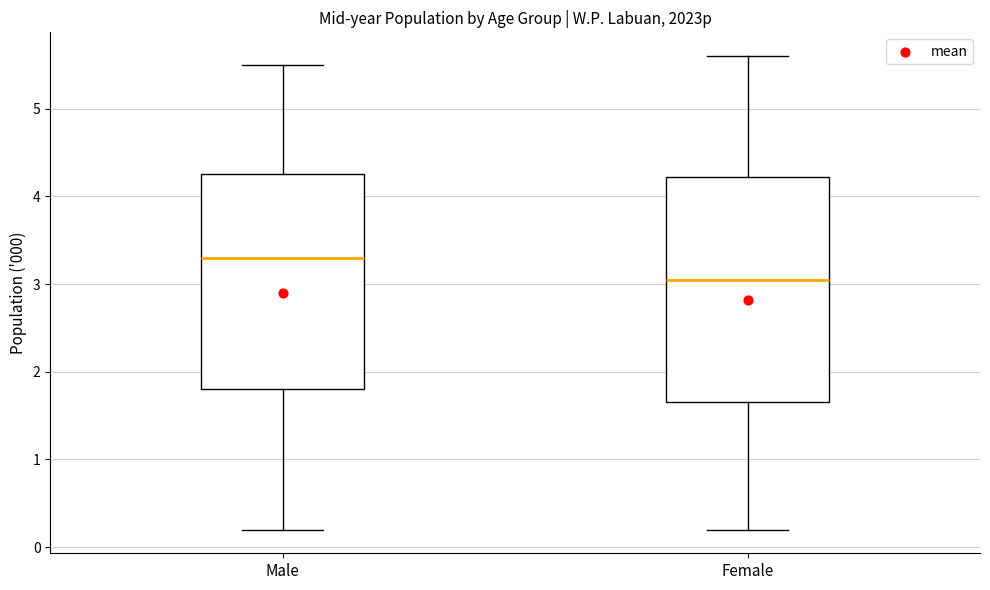

Where does the lower whisker of the box for Female end on the y-axis? The values are not printed on the chart, so give them approximately, as read against the axis.

0.2